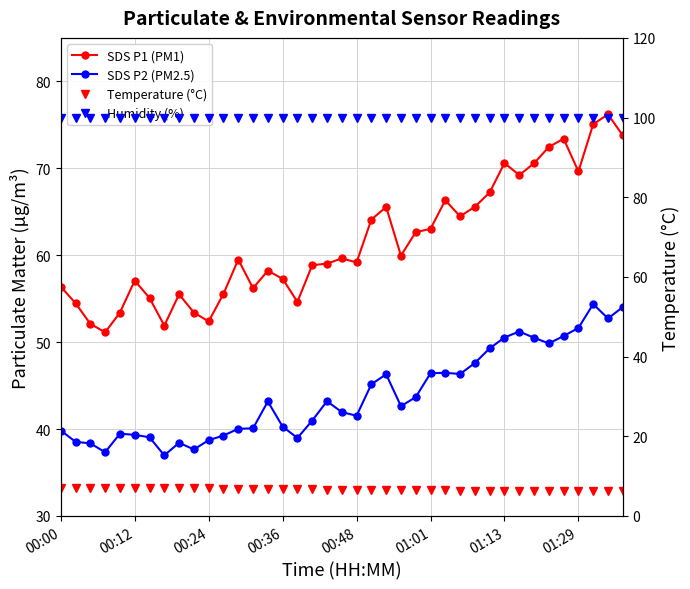

True or false: SDS P2 (PM2.5) and Temperature (°C) intersect in this chart.

False